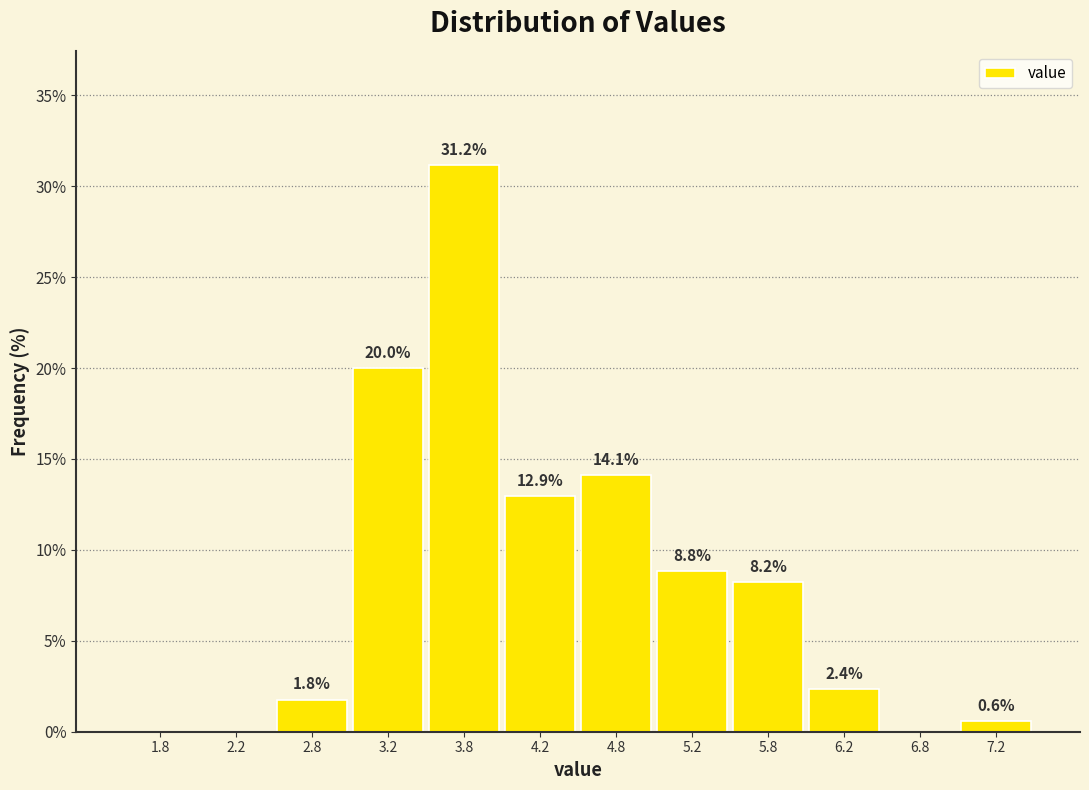

Over which range of the x-axis is the bar tallest?

3.5 to 4.0